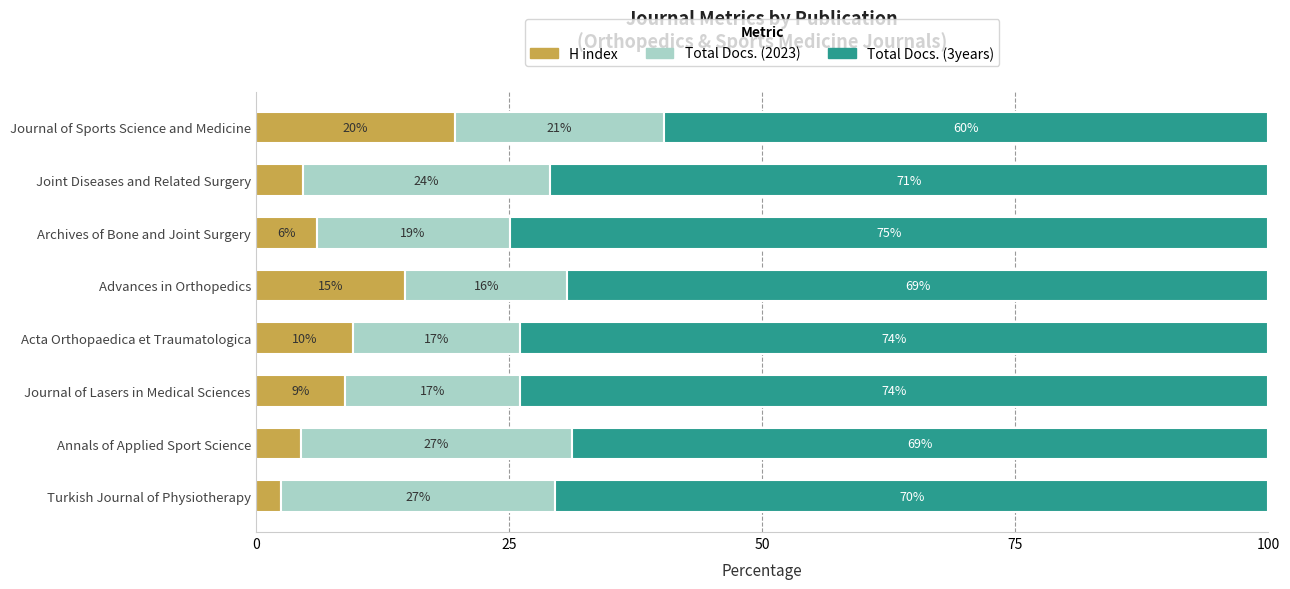

What are all the series names shown in the legend?

H index, Total Docs. (2023), Total Docs. (3years)